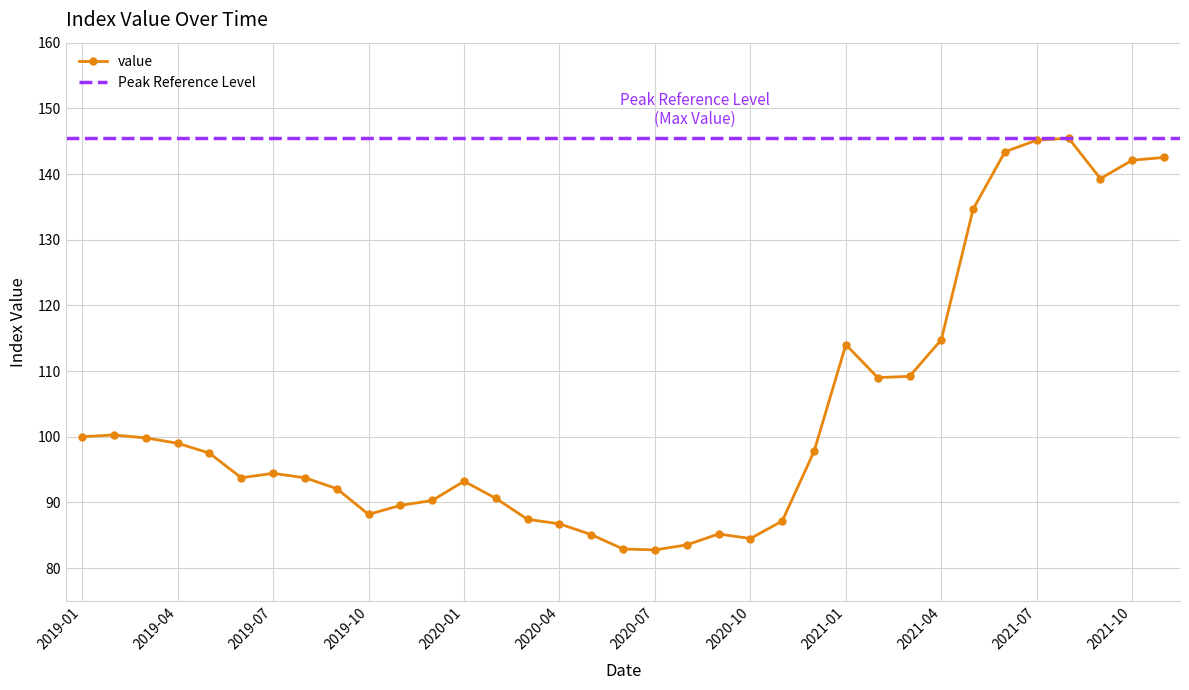

What is the smallest value displayed?

82.8